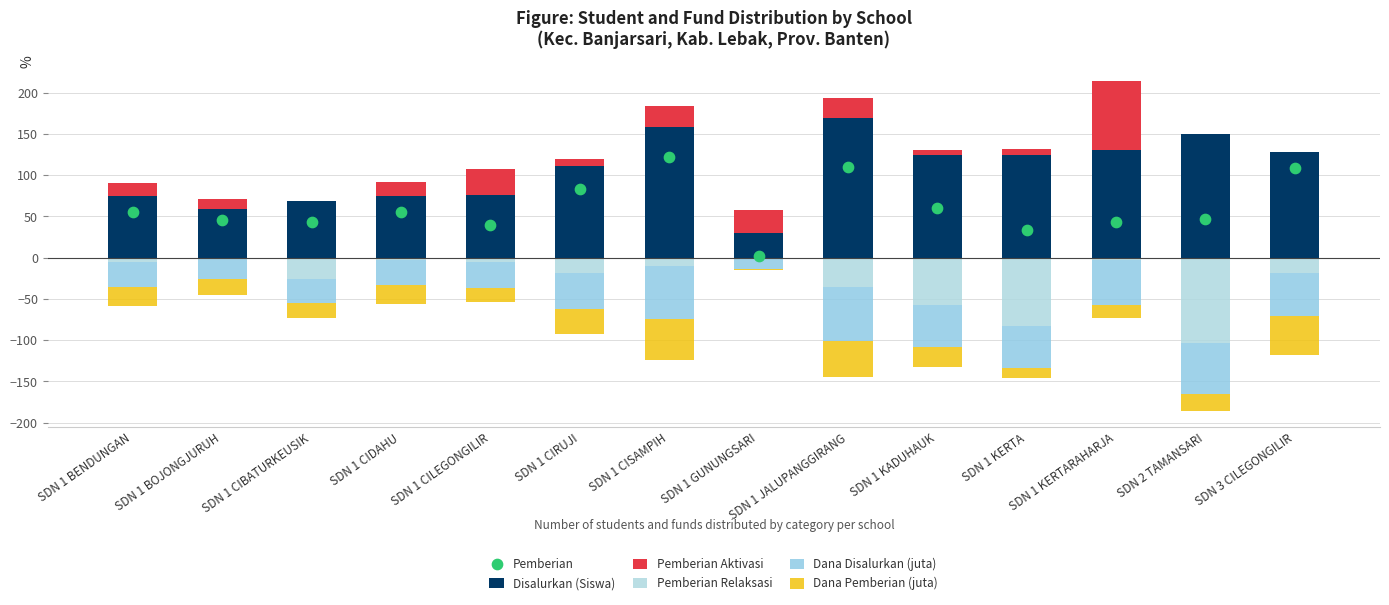

What is the total value across all series at SDN 1 BENDUNGAN?

86.7